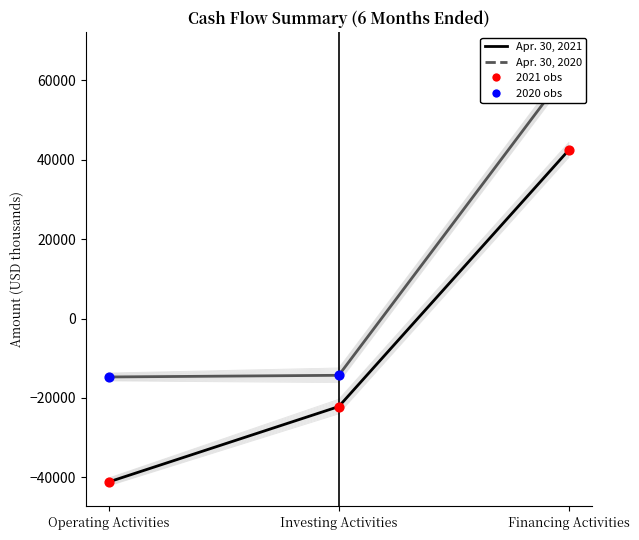

At how many categories does at least one series exceed -25692?

3